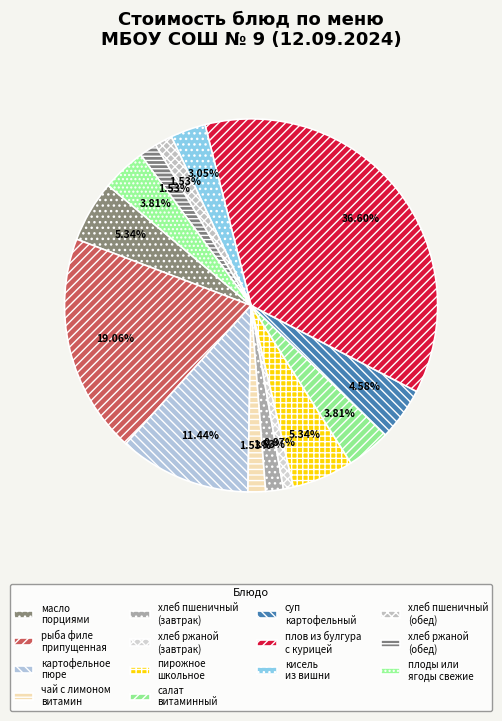

To the nearest percent, what is the combined percentage of плоды или ягоды свежие and плов из булгура с курицей?

40%